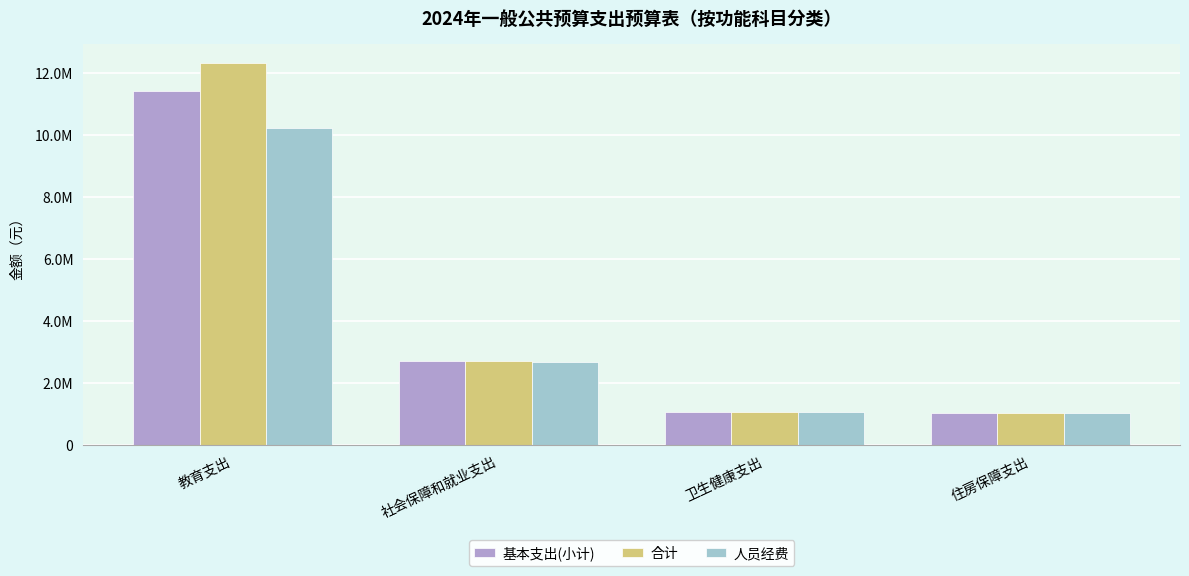

Which category has the lowest value across all series?

住房保障支出